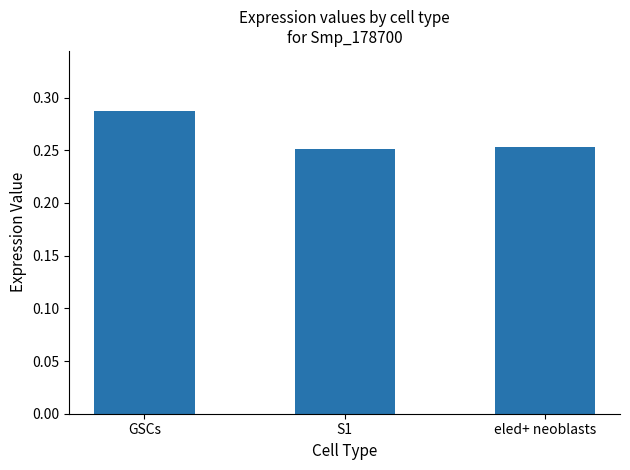

What is the sum of the values at GSCs and S1?

0.5